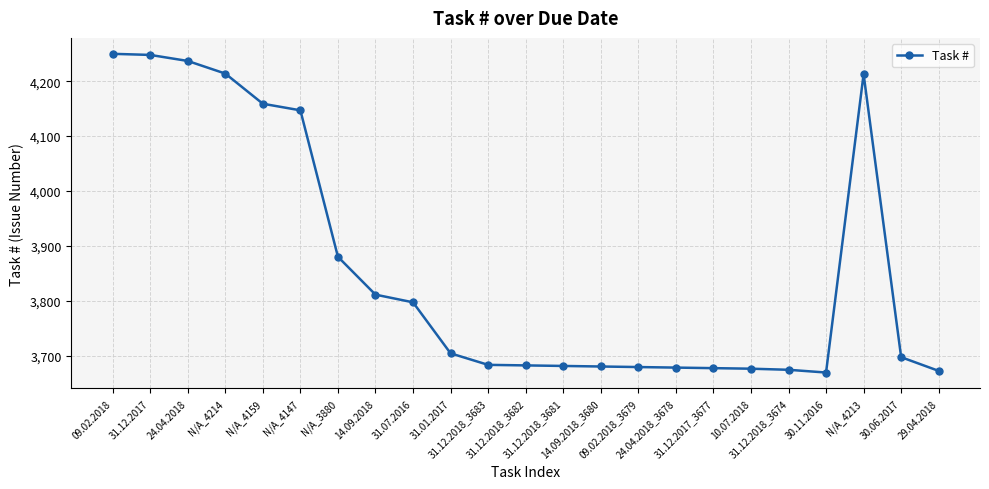

What is the minimum value shown in the chart?

3669